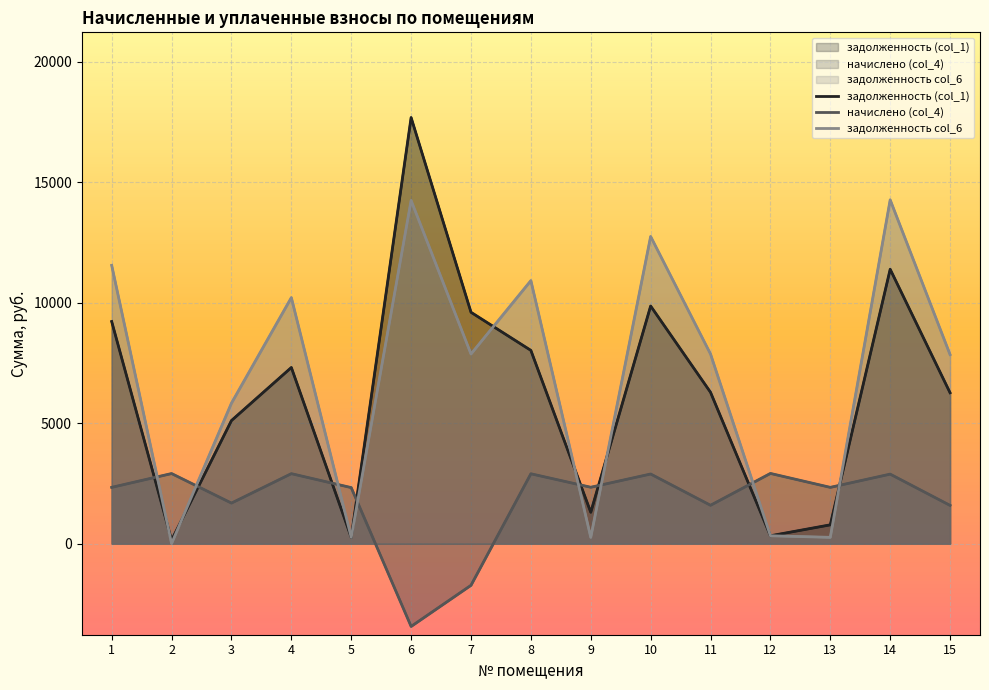

Is the value of начислено (col_4) at 3 greater than the value of задолженность (col_1) at 12?

Yes